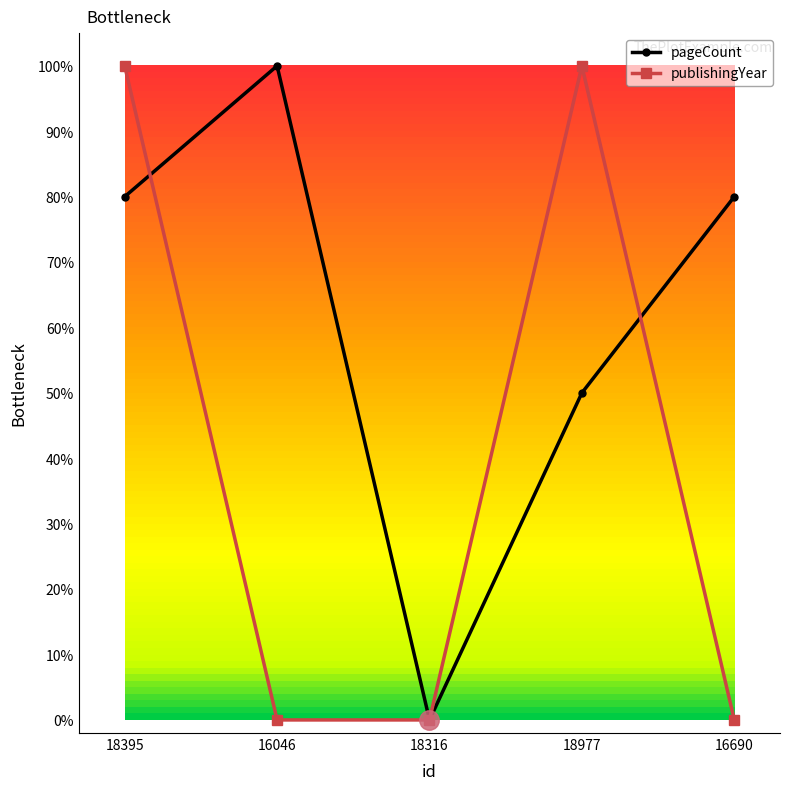

At 18977, list the series in order from largest to smallest.

publishingYear, pageCount